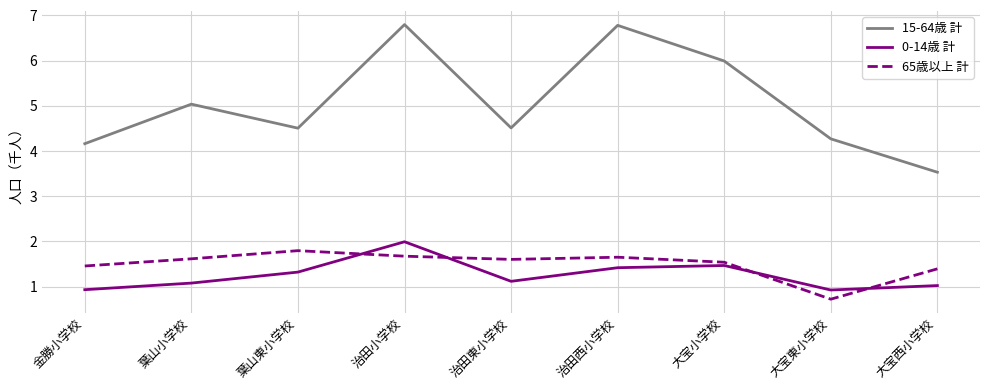

What is the minimum value shown in the chart?

0.7